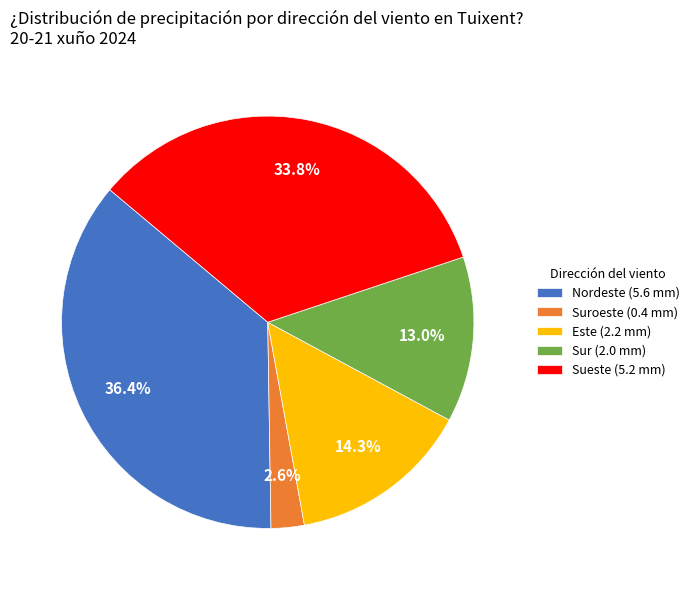

What is the largest slice in the pie chart?

Nordeste (5.6 mm)